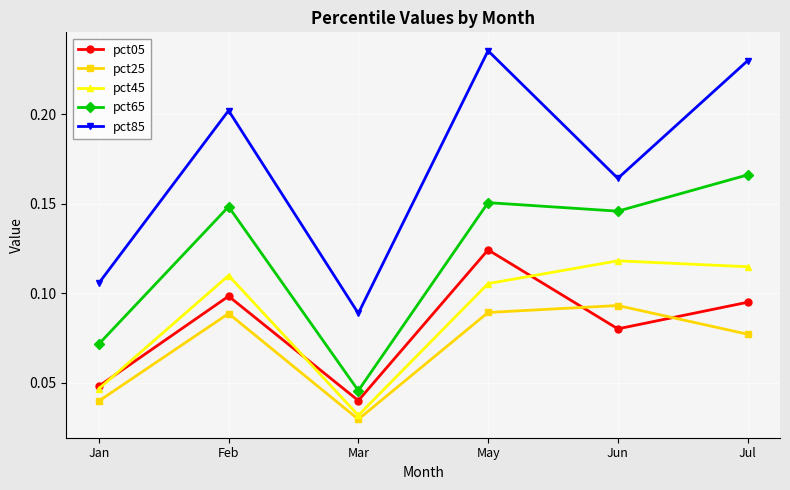

How many interior local valleys does the pct05 series have?

2